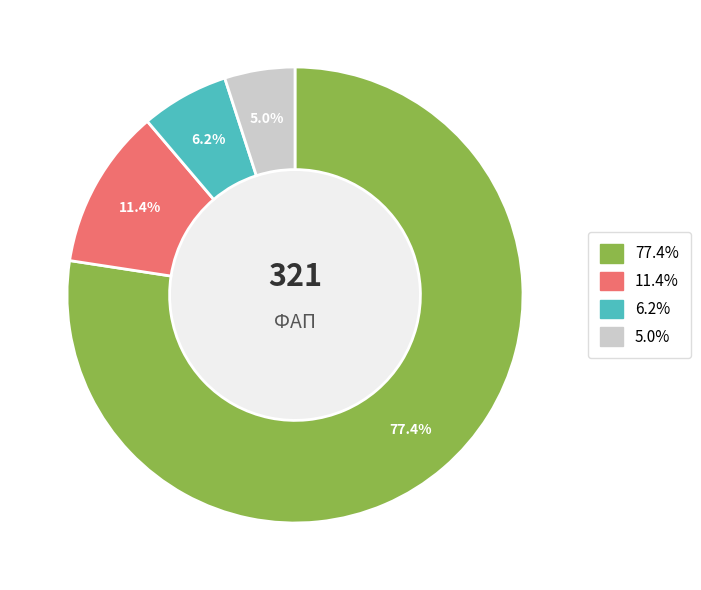

Does any single category account for the majority?

Yes